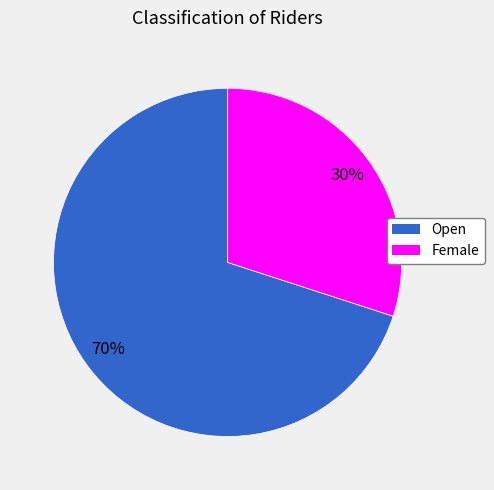

Between Open and Female, which is larger?

Open